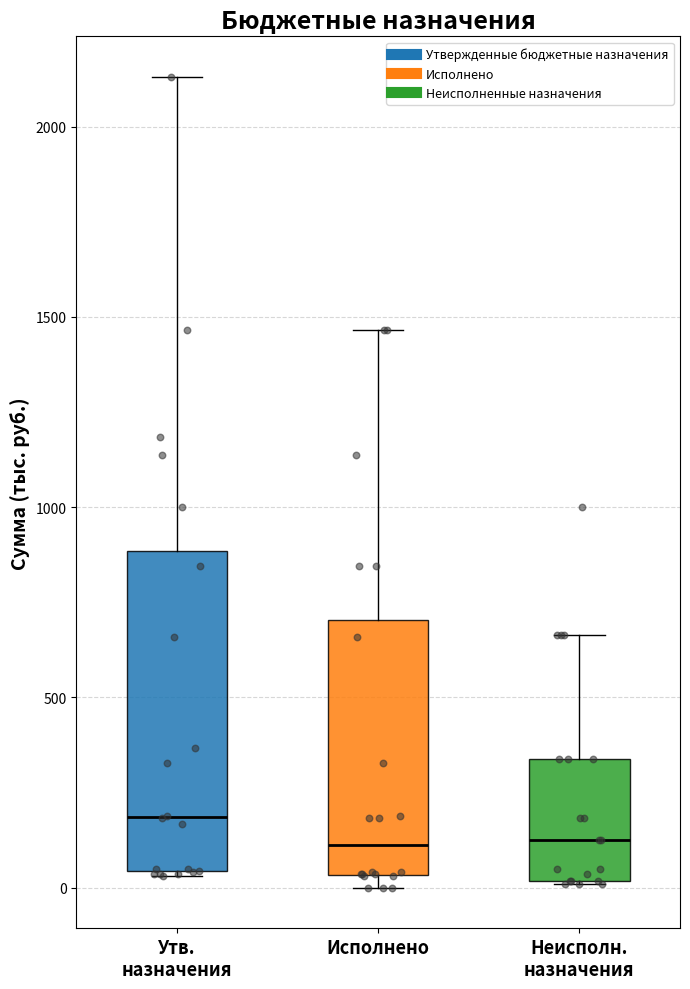

Which box's median line is the highest?

Утв. назначения